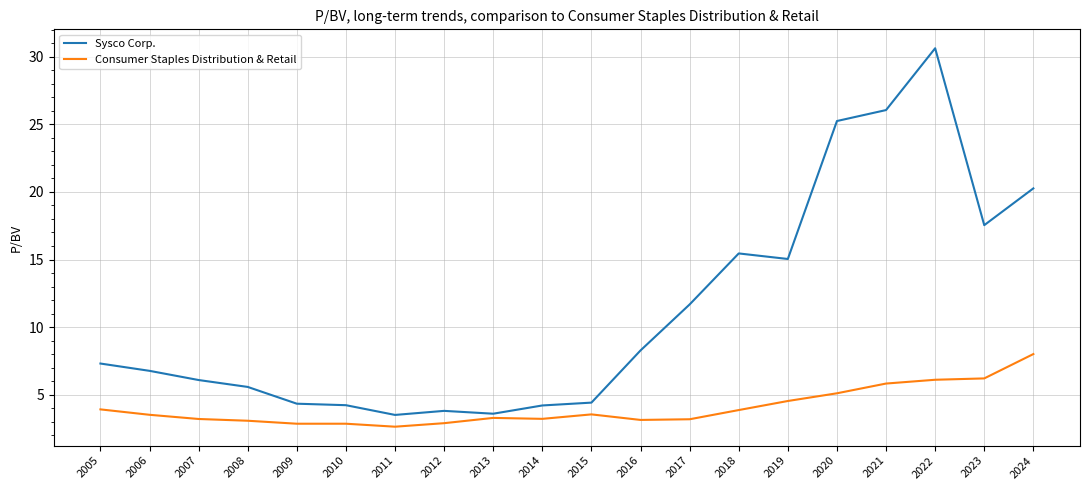

Is the value of Consumer Staples Distribution & Retail at 2010 greater than the value of Sysco Corp. at 2023?

No